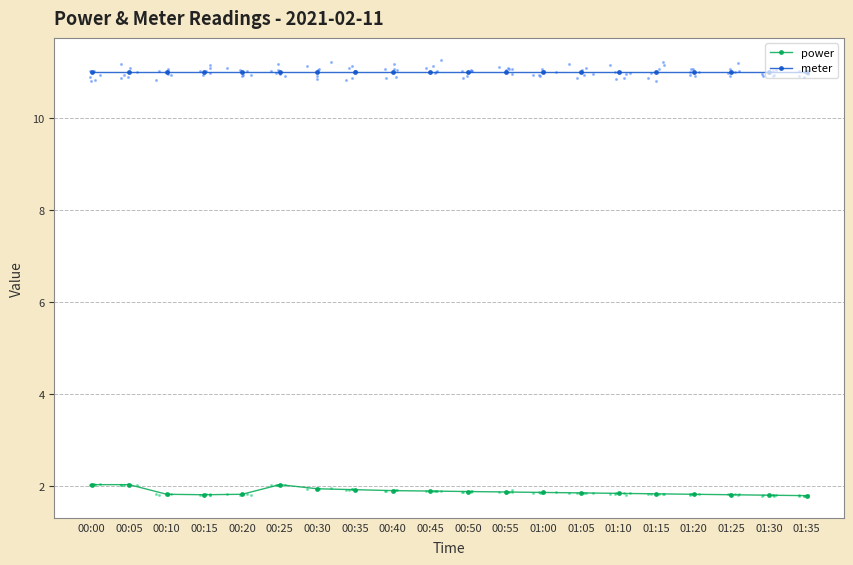

Which series contains the lowest Y value?

power